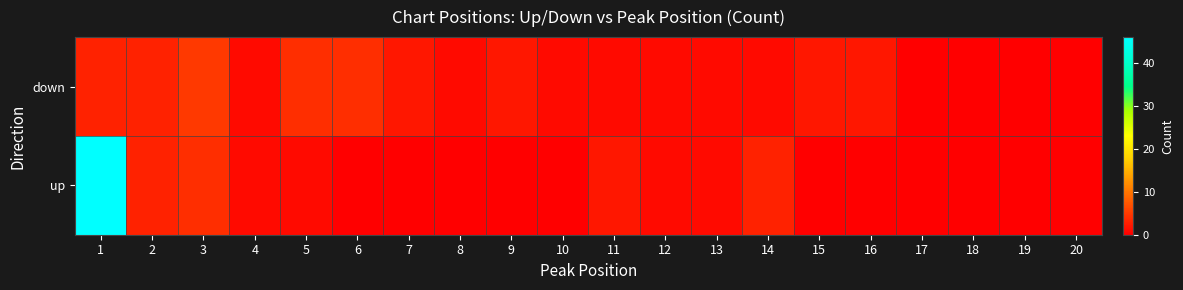

Which label corresponds to the smallest value in the chart?

17